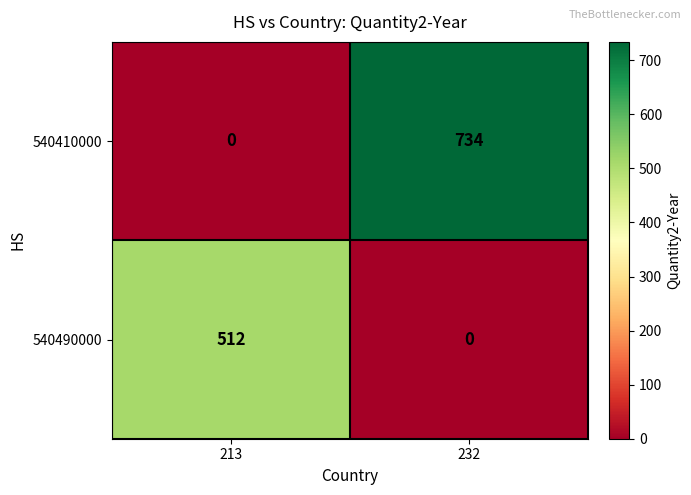

Reading right to left, what are all the values shown in this chart?

540410000: 232=734	213=0
540490000: 232=0	213=512